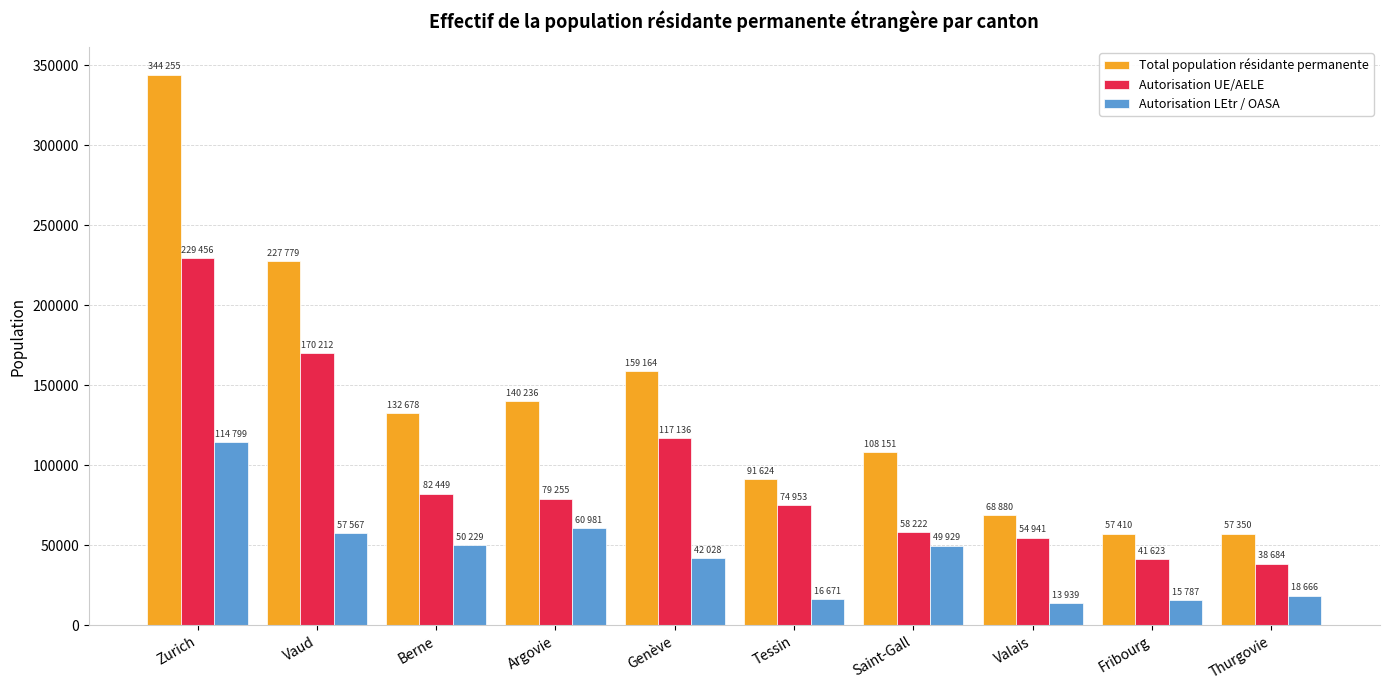

What is the label of the 2nd bar from the left?

Vaud